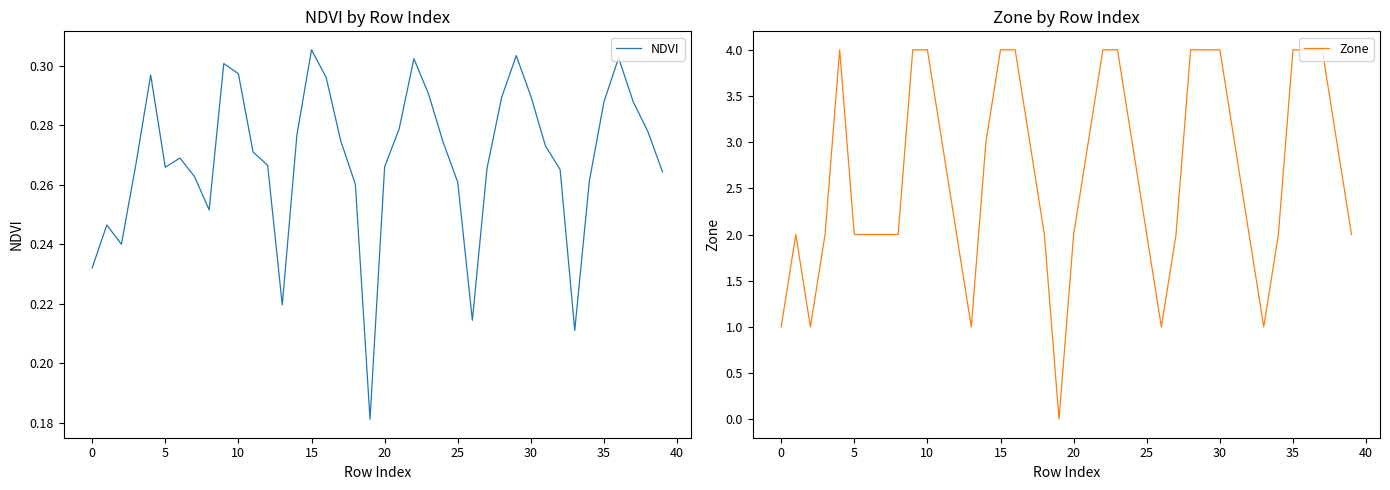

How many values in Zone are above zero?

39